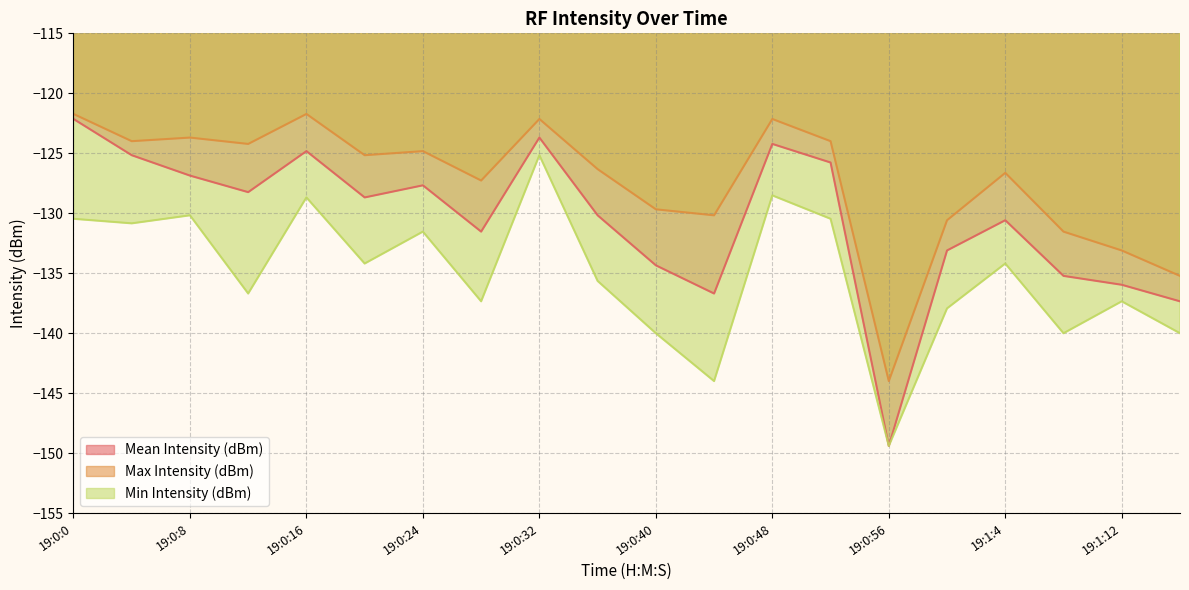

What is the difference between the maximum and minimum values in the Max Intensity (dBm) series?

22.3